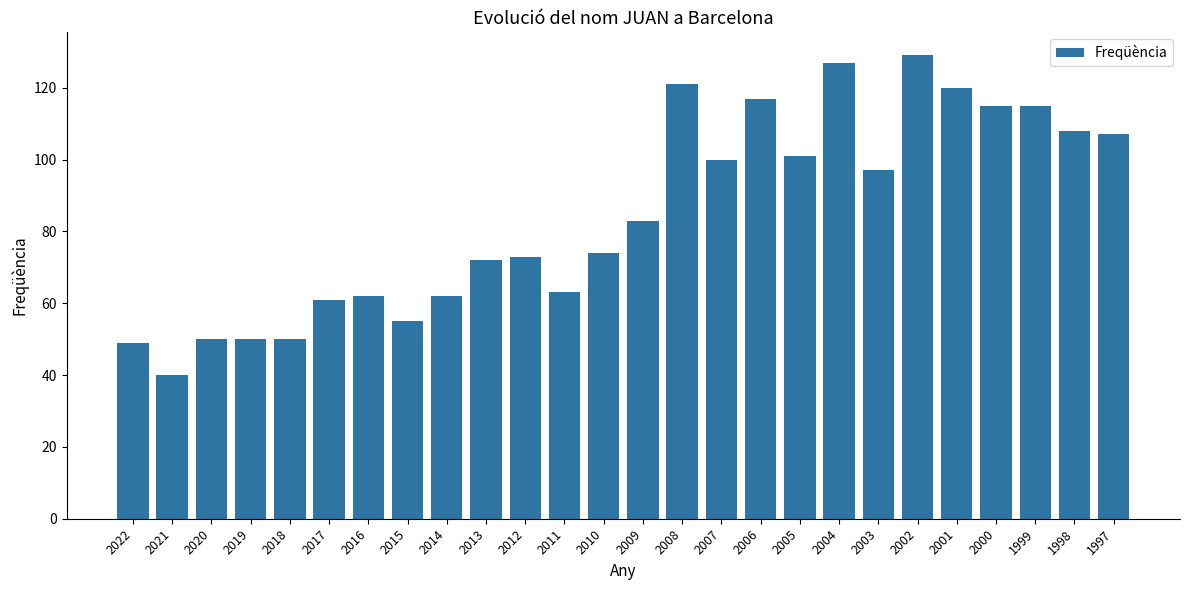

Reading left to right, transcribe all the data shown in this chart.

2022=49	2021=40	2020=50	2019=50	2018=50	2017=61	2016=62	2015=55	2014=62	2013=72	2012=73	2011=63	2010=74	2009=83	2008=121	2007=100	2006=117	2005=101	2004=127	2003=97	2002=129	2001=120	2000=115	1999=115	1998=108	1997=107